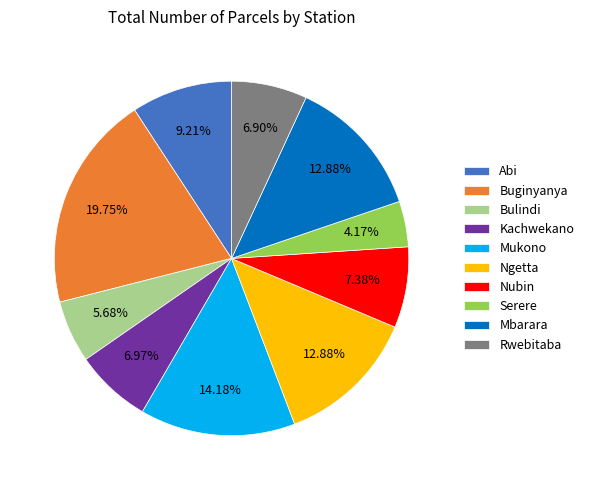

How much of the chart is everything except Nubin?

92.6%